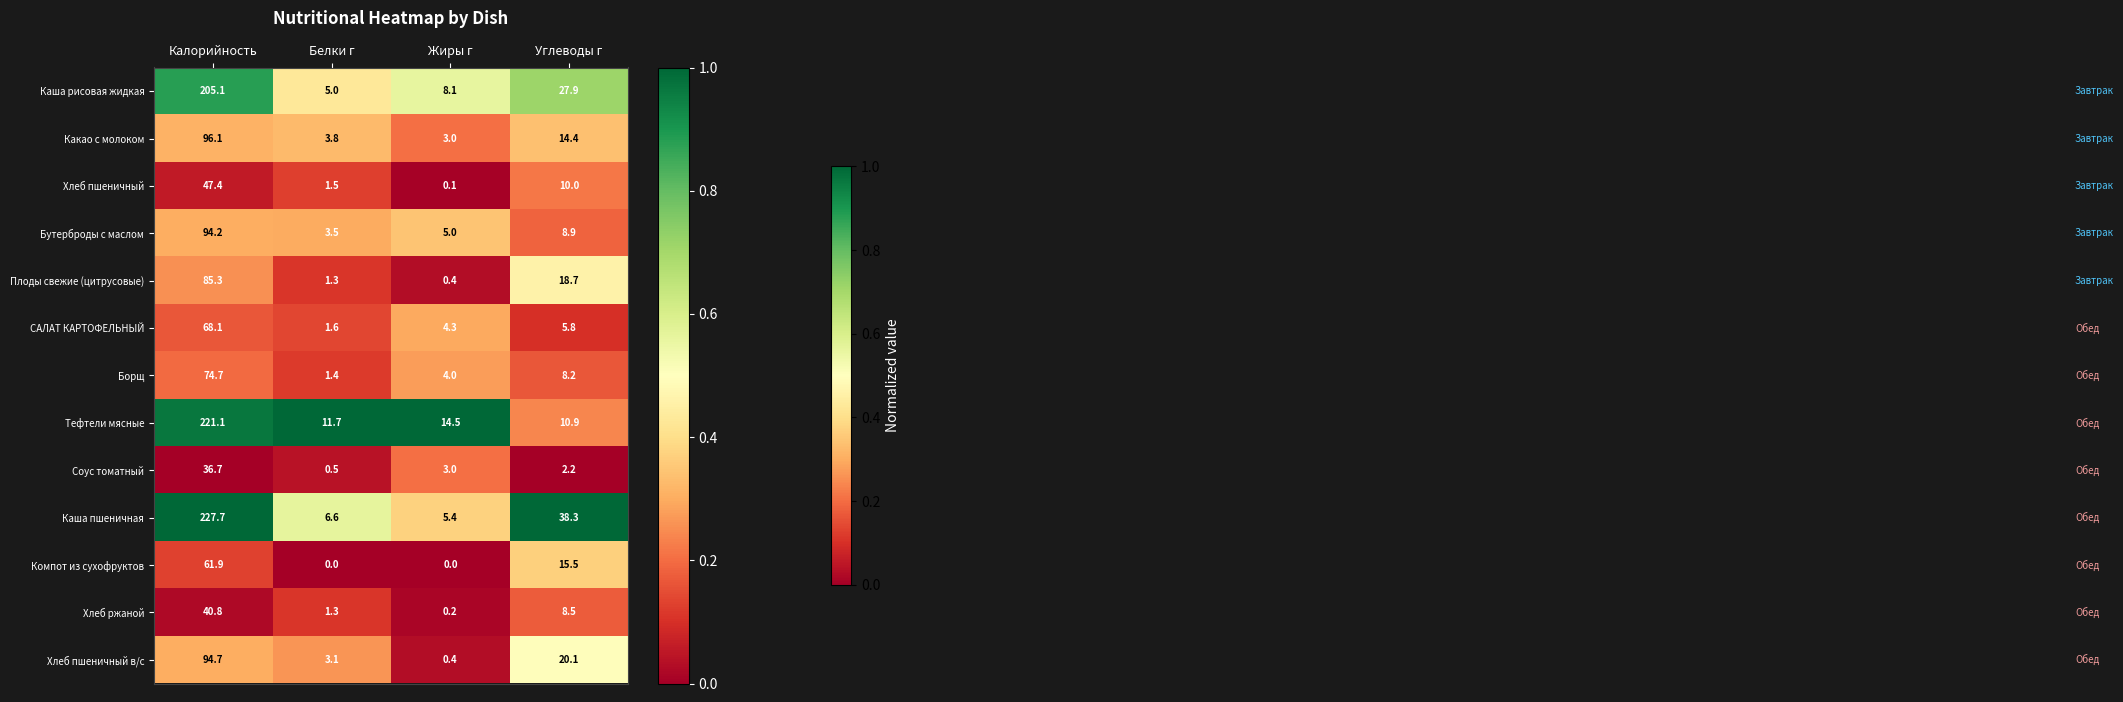

Which category has the highest value across all series?

Калорийность